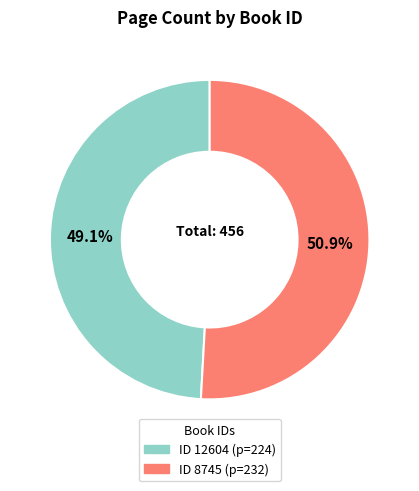

Does any single category account for the majority?

Yes